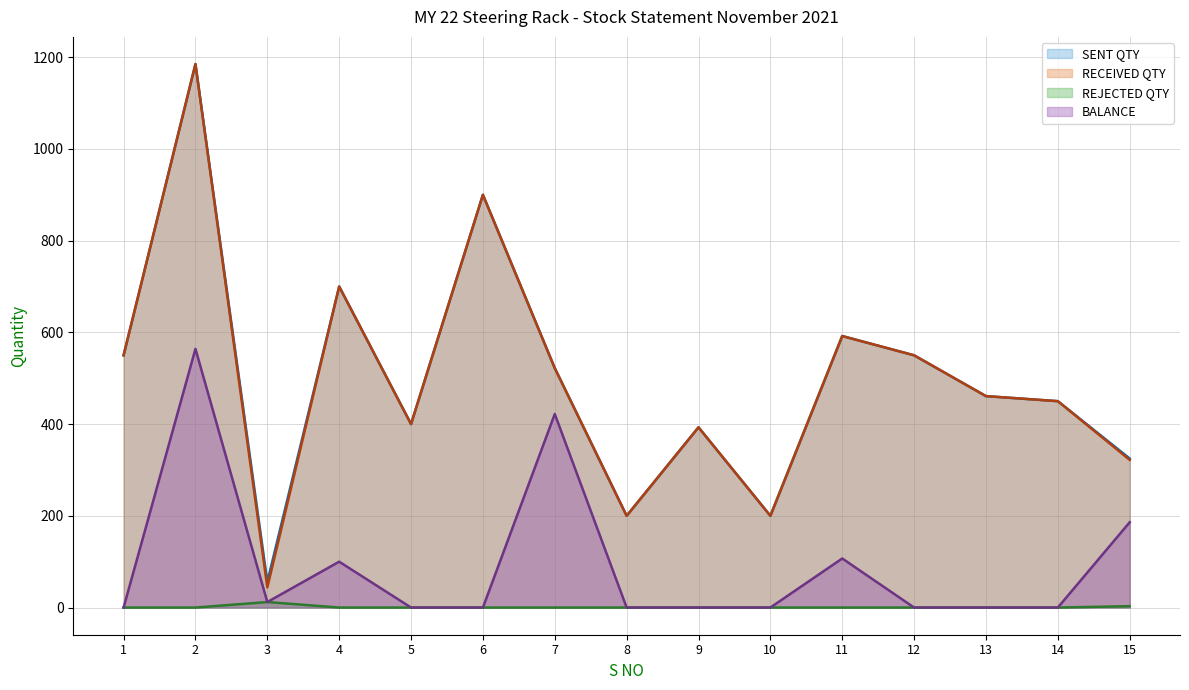

List the series in order of their peak value, lowest first.

REJECTED QTY, BALANCE, SENT QTY, RECEIVED QTY